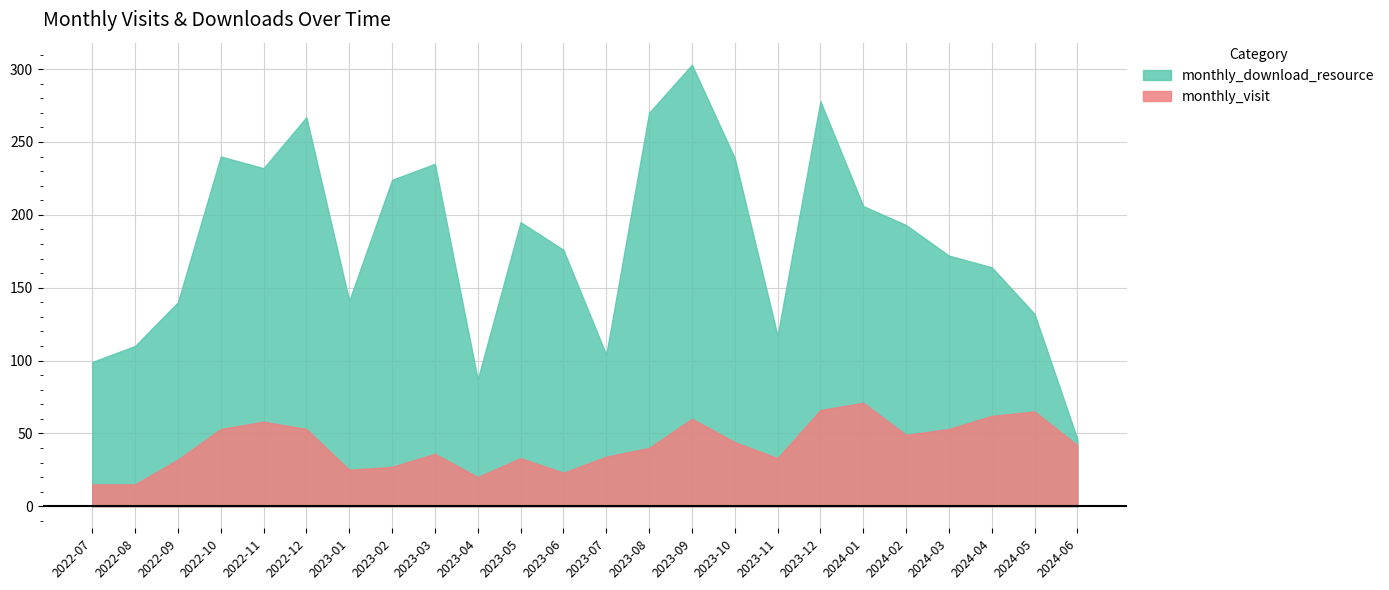

What is the average value of the monthly_download_resource series?

182